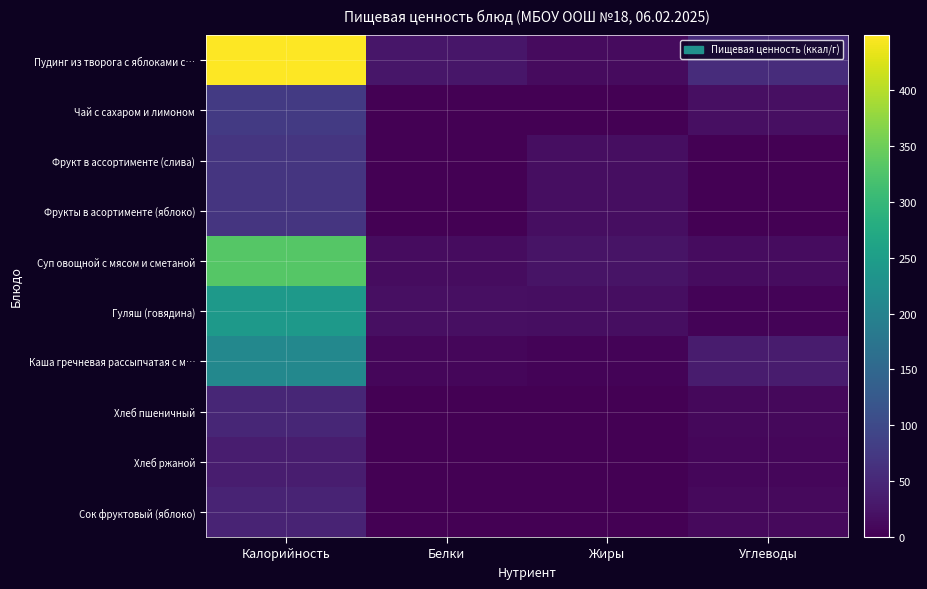

At which category does the chart reach its minimum across all series?

Белки